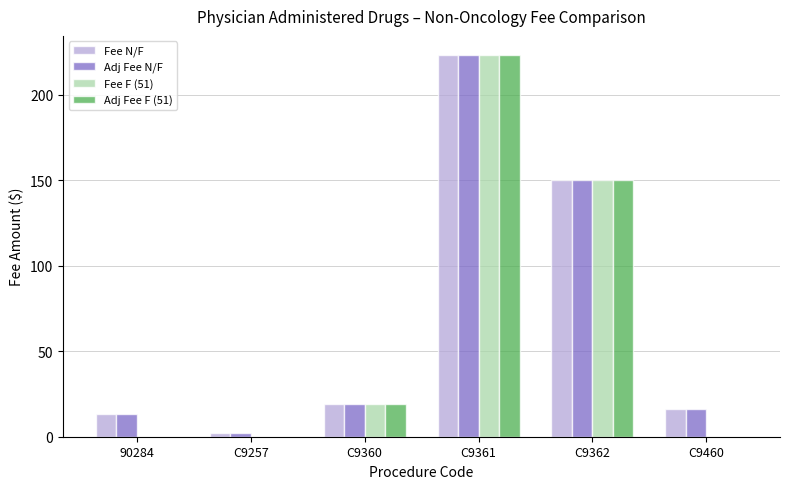

Are the bars horizontal?

No